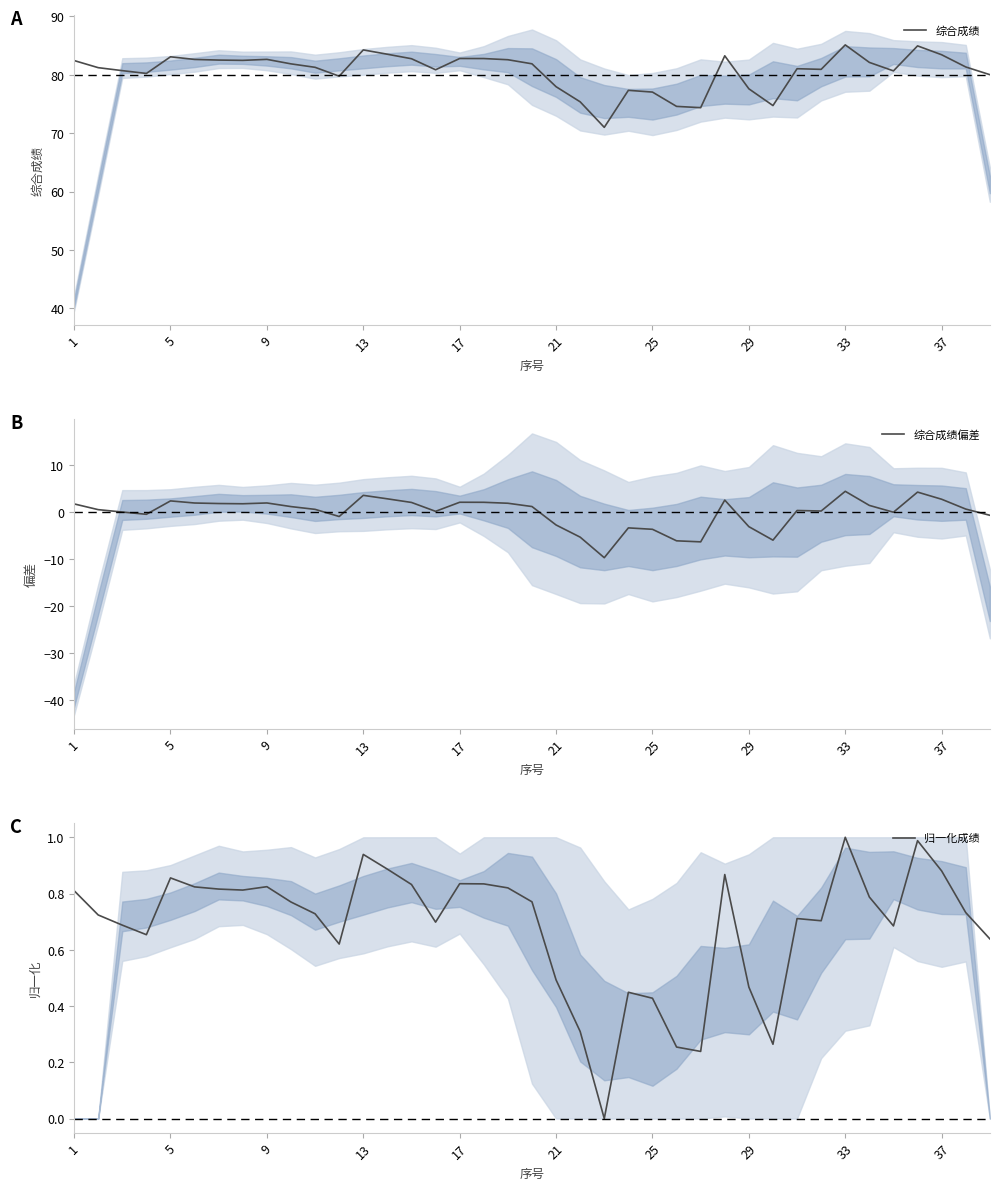

Is it true that 综合成绩偏差 equals -2.1 at 25?

False